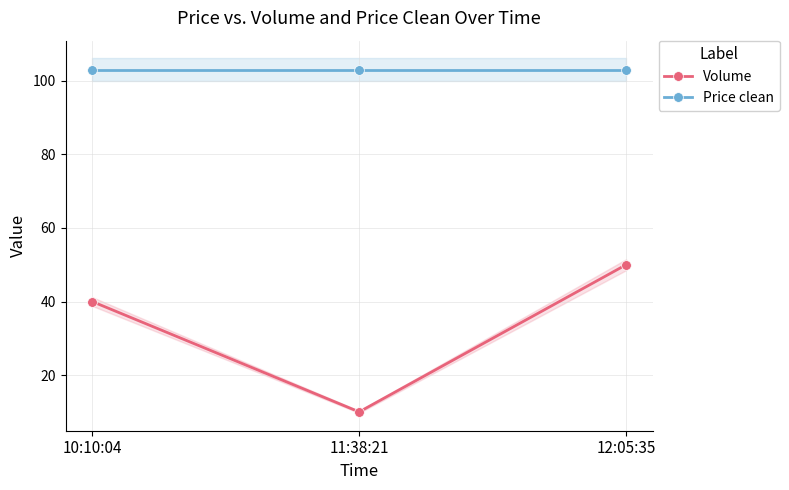

How many categories are shown in the chart?

3